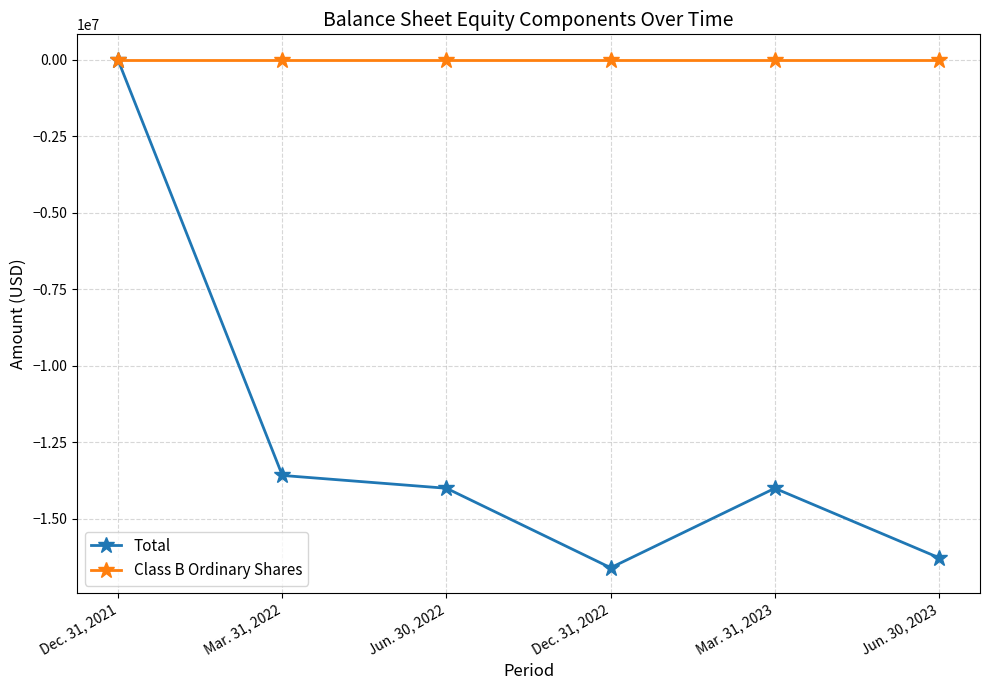

What is the difference between the maximum and second lowest values in the Total series?

16246974